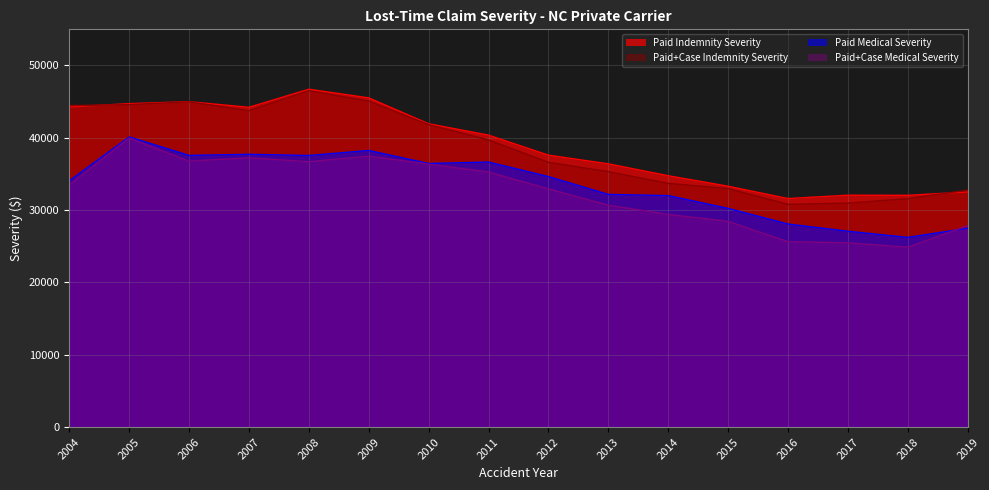

Reading left to right, extract all data points from this chart.

Paid Indemnity Severity: 44271	44726	44993	44222	46718	45525	41941	40372	37604	36405	34757	33309	31604	32066	32051	32516
Paid+Case Indemnity Severity: 44457	44594	44977	43756	46515	45074	41821	39701	36610	35321	33702	32975	30805	30971	31588	32773
Paid Medical Severity: 34064	40123	37567	37721	37558	38248	36453	36651	34639	32177	32010	30243	28083	27082	26235	27499
Paid+Case Medical Severity: 33475	39978	36770	37240	36700	37457	36357	35276	32932	30688	29406	28452	25637	25485	24875	27848